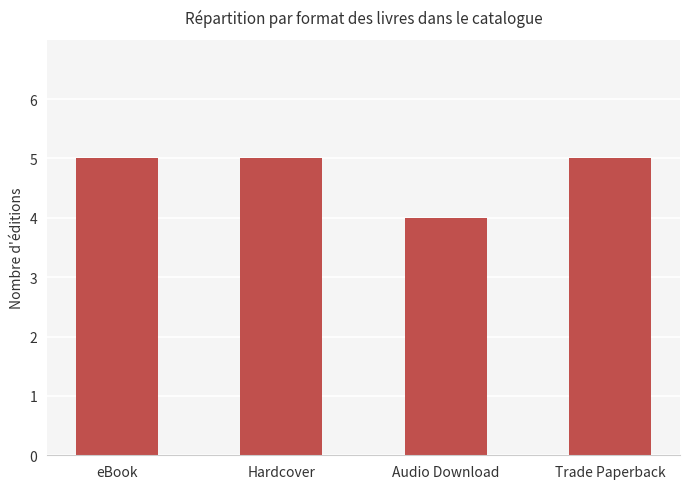

The value at Hardcover is 5. True or false?

True